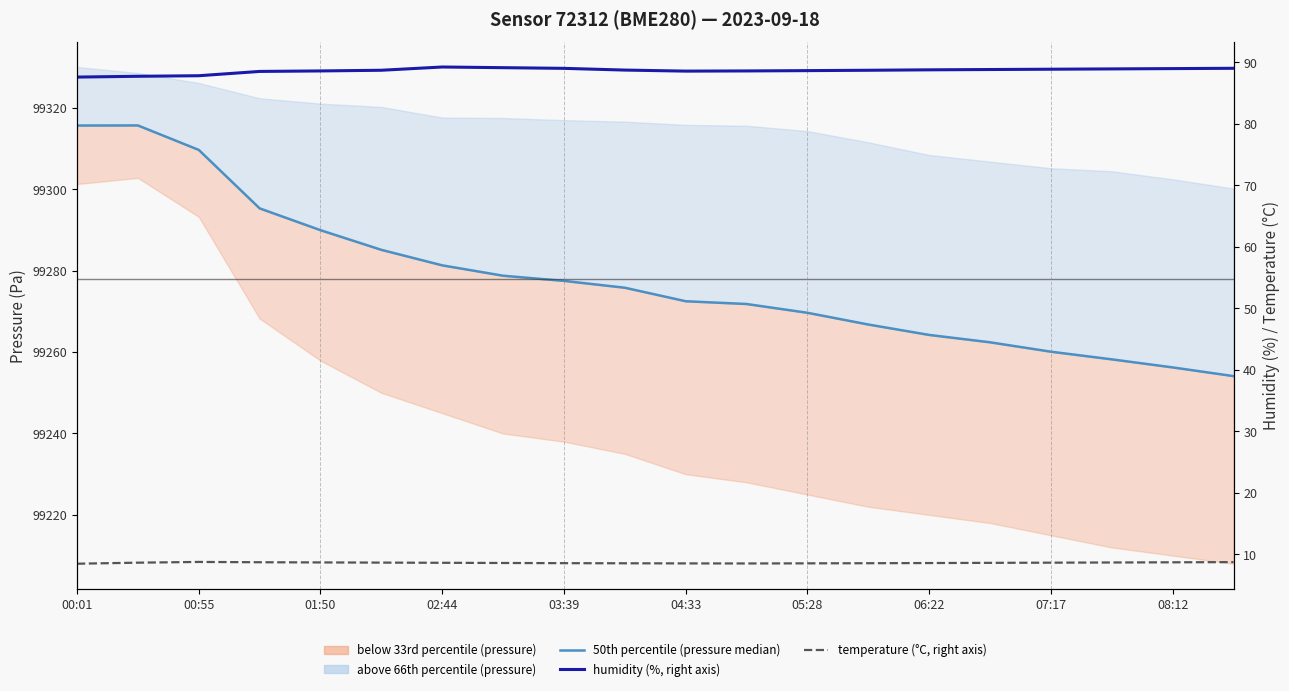

In humidity (%), how many points are lower than both neighbors (excluding endpoints)?

1